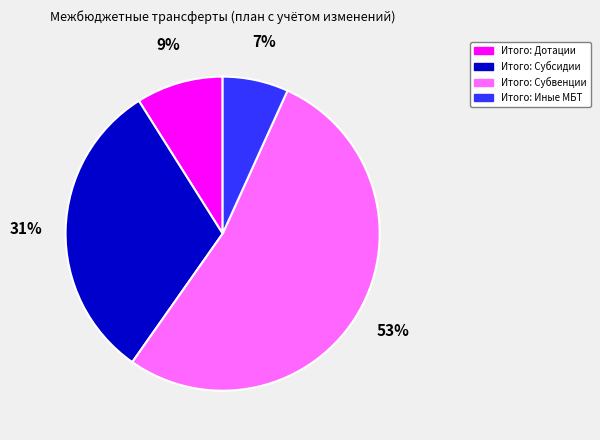

To the nearest percent, what percentage of the pie is Итого: Субвенции?

53%